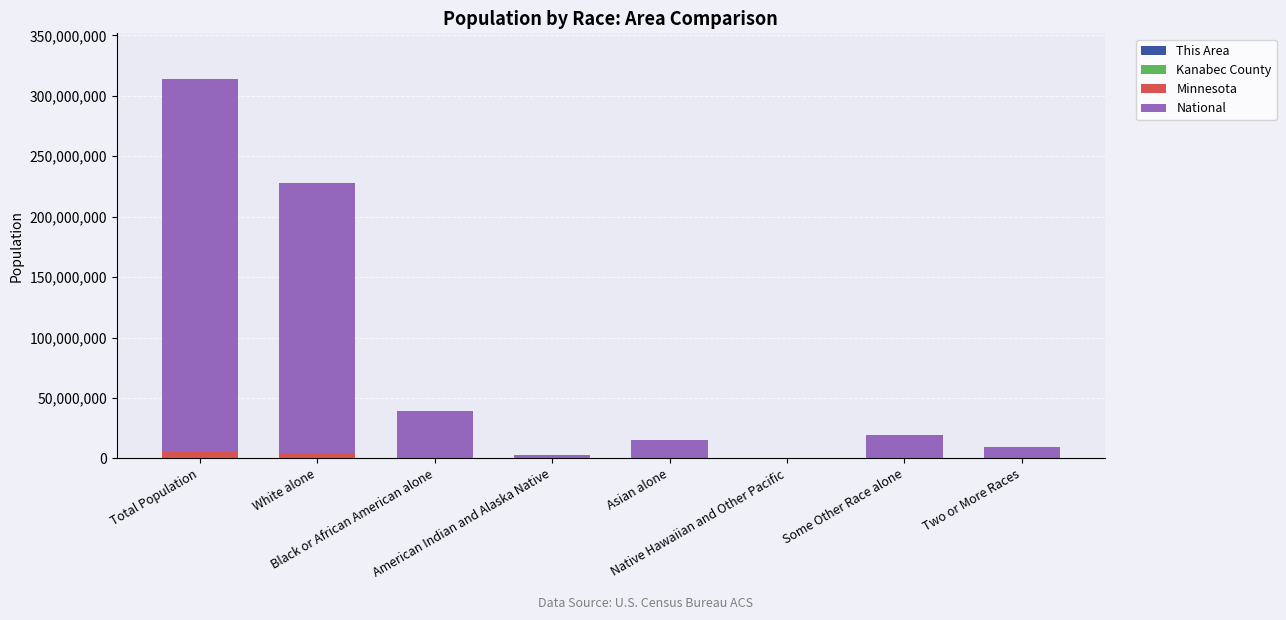

Count the number of categories in the chart.

8